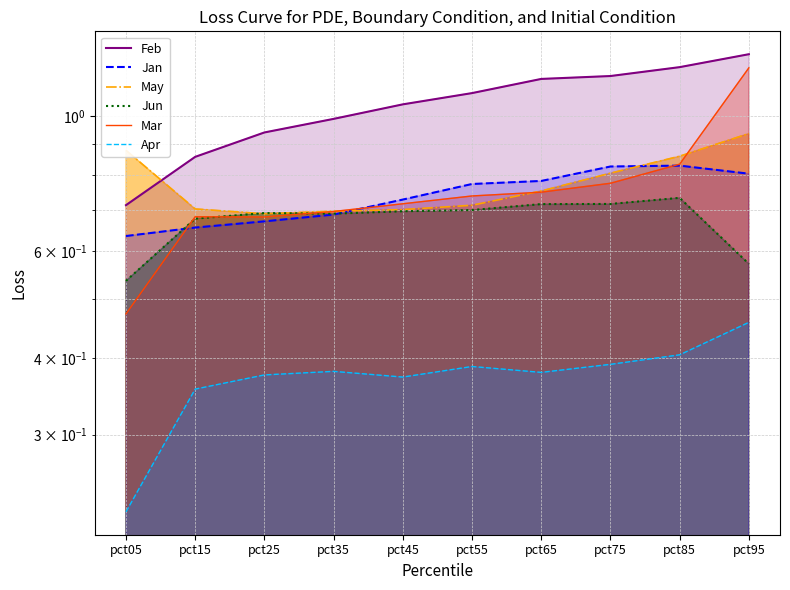

True or false: Feb and Jun intersect in this chart.

False